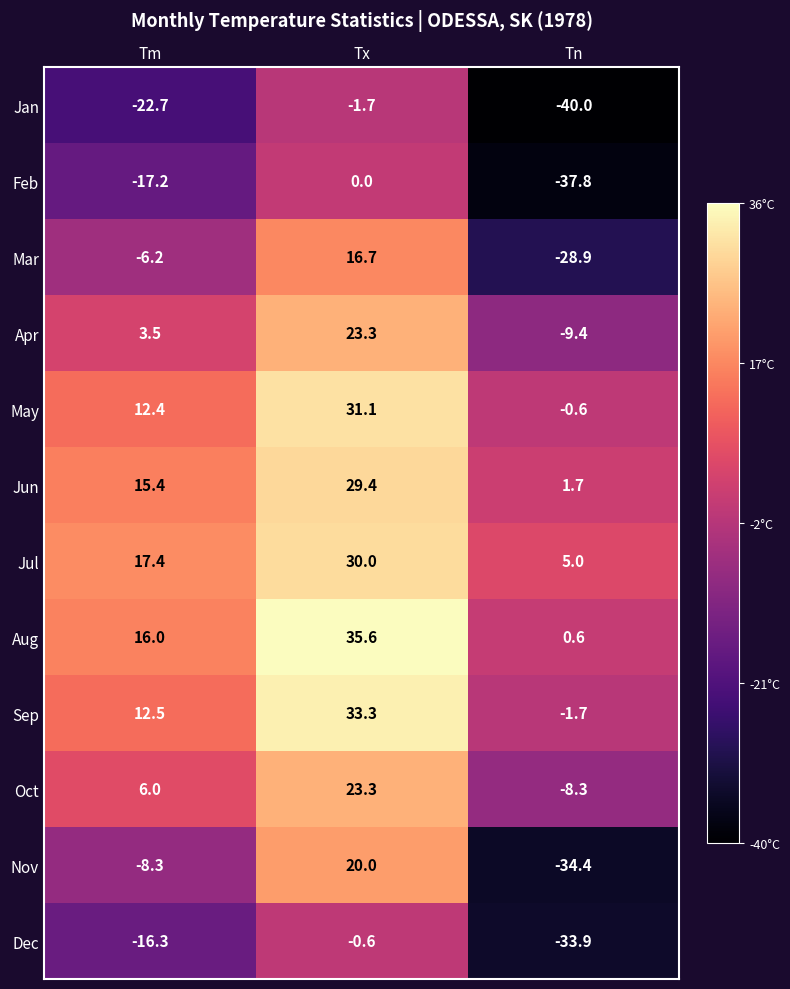

Rank the series at Tm from highest to lowest value.

Jul, Aug, Jun, Sep, May, Oct, Apr, Mar, Nov, Dec, Feb, Jan